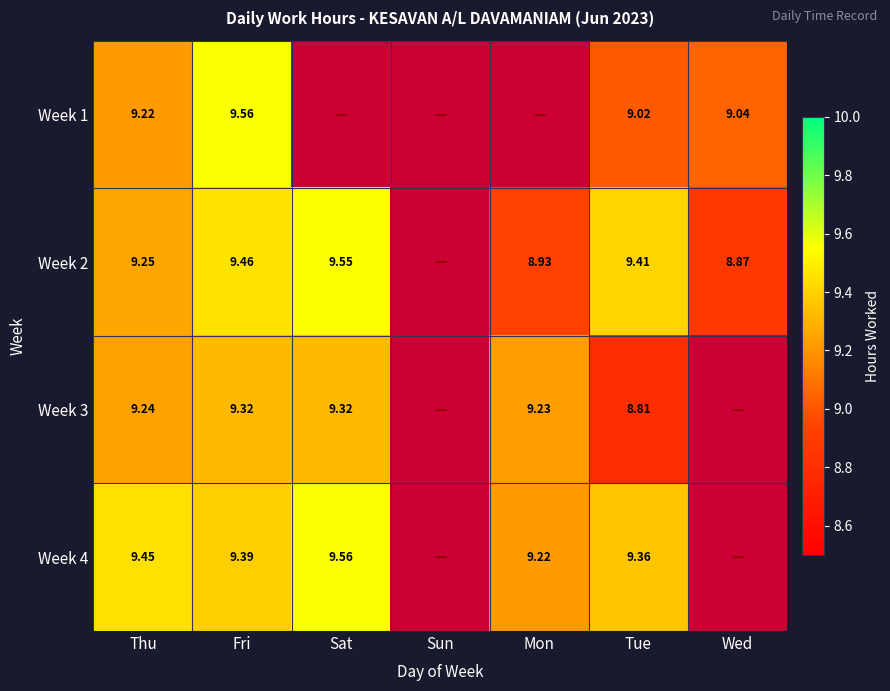

True or false: Week 3 has a value of 3.0 at Fri.

False